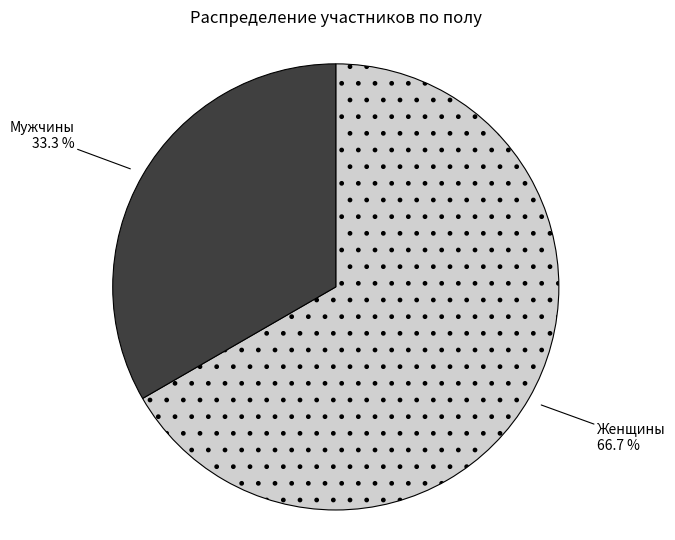

What is the largest slice in the pie chart?

Женщины